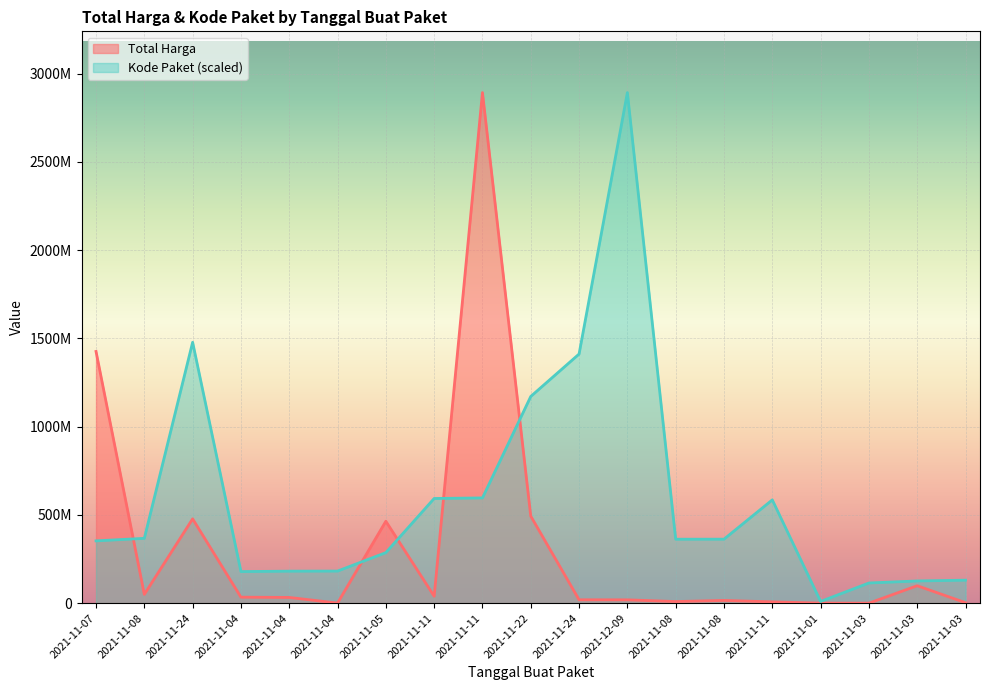

Where is Kode Paket nearest to the value 1450927490?

2021-11-24